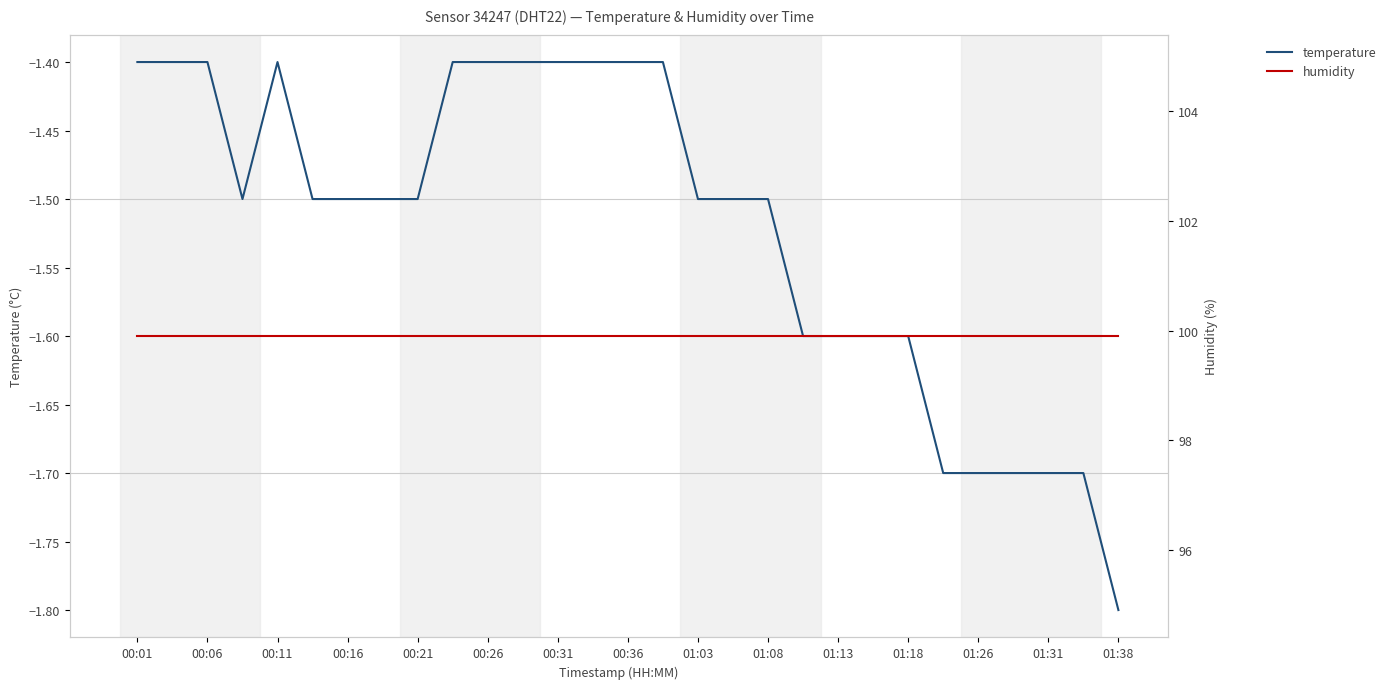

At how many categories does at least one series exceed 66?

29